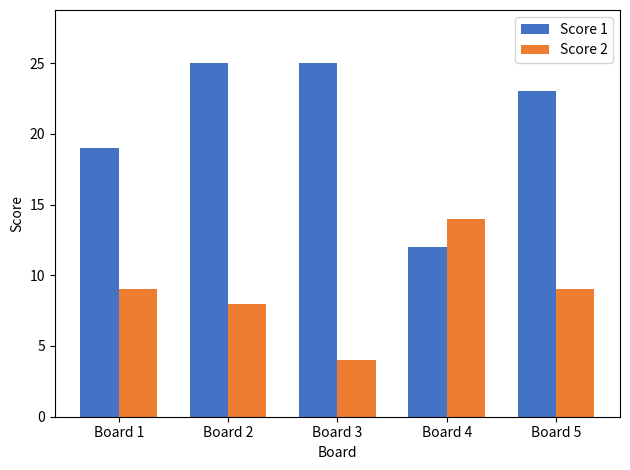

Reading left to right, extract all data points from this chart.

Score 1: 19	25	25	12	23
Score 2: 9	8	4	14	9